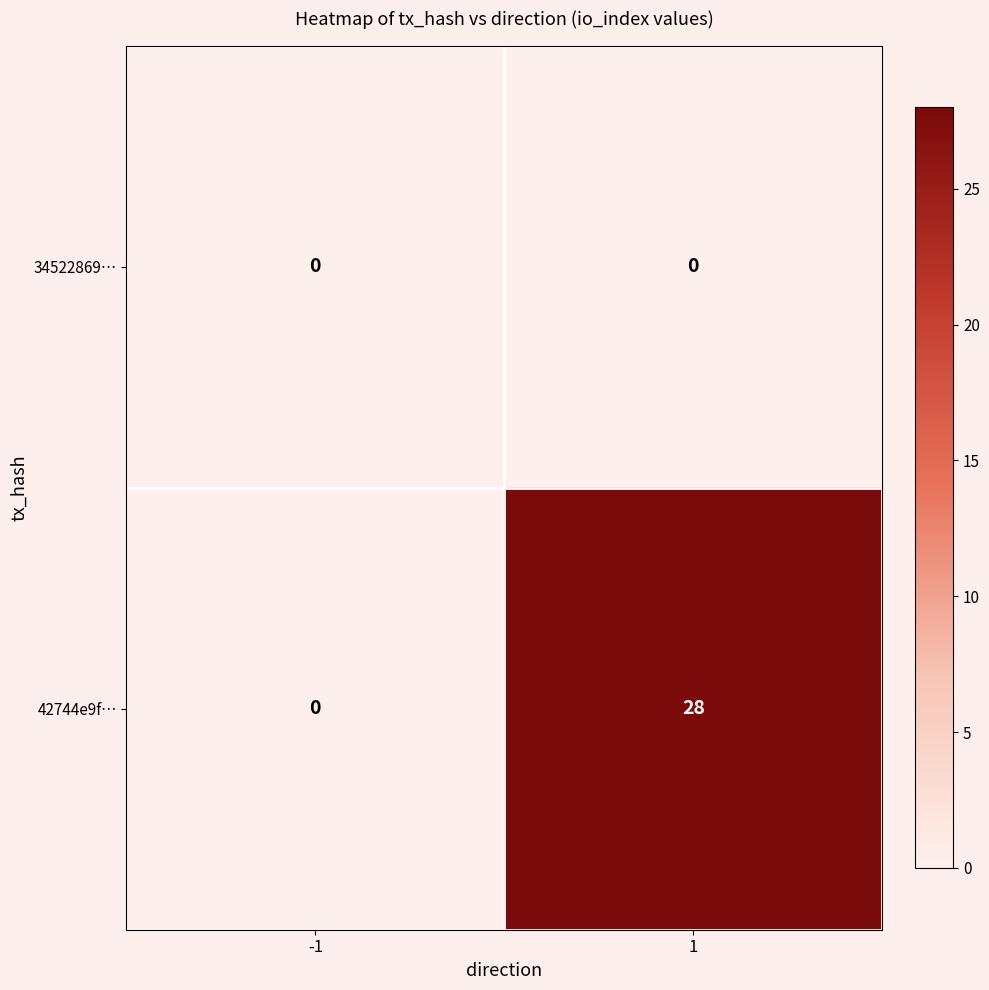

What is the difference between the 42744e9f… values at 1 and -1?

28